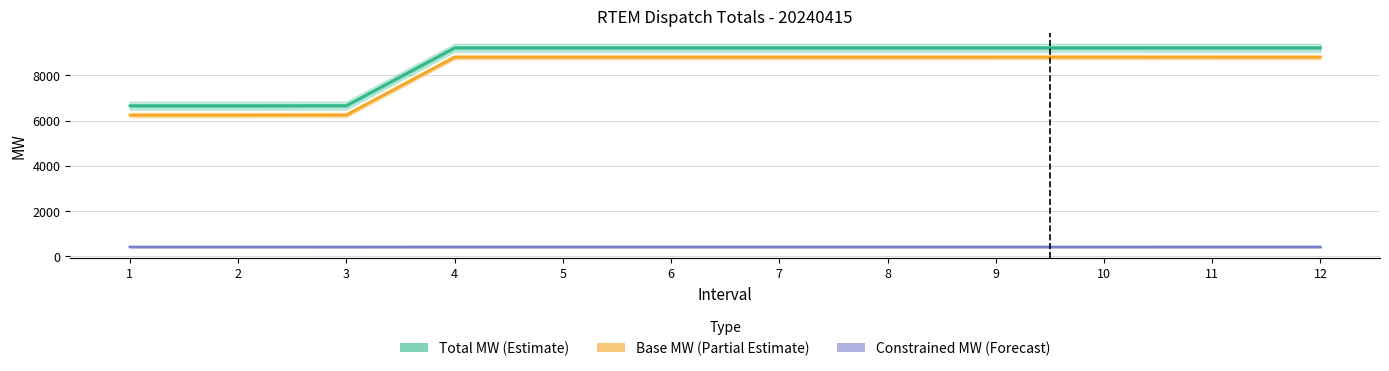

What is the difference between the maximum and minimum values in the Base MW (Partial Estimate) series?

2565.1